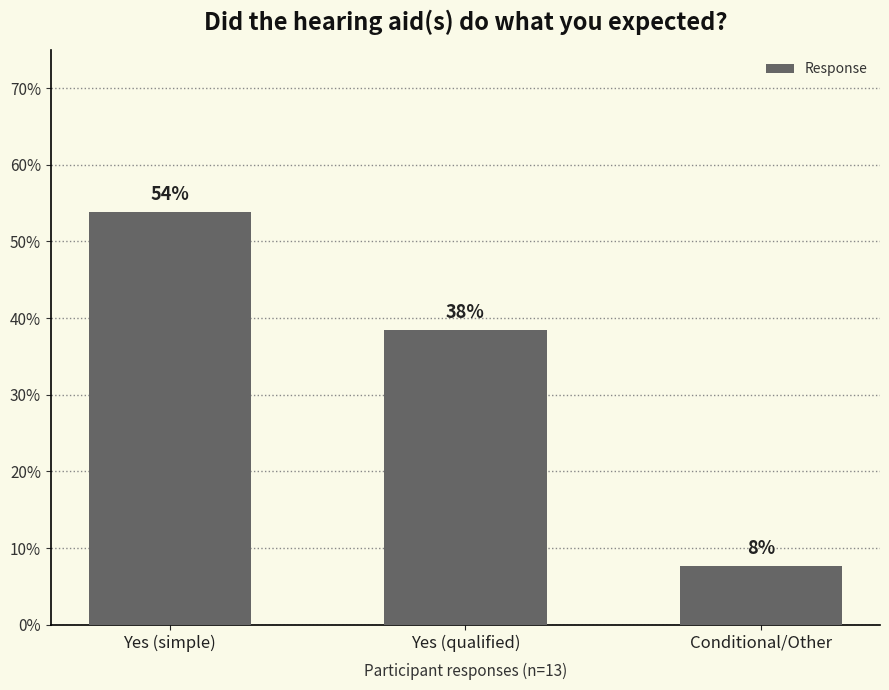

What is the greatest value displayed?

53.8